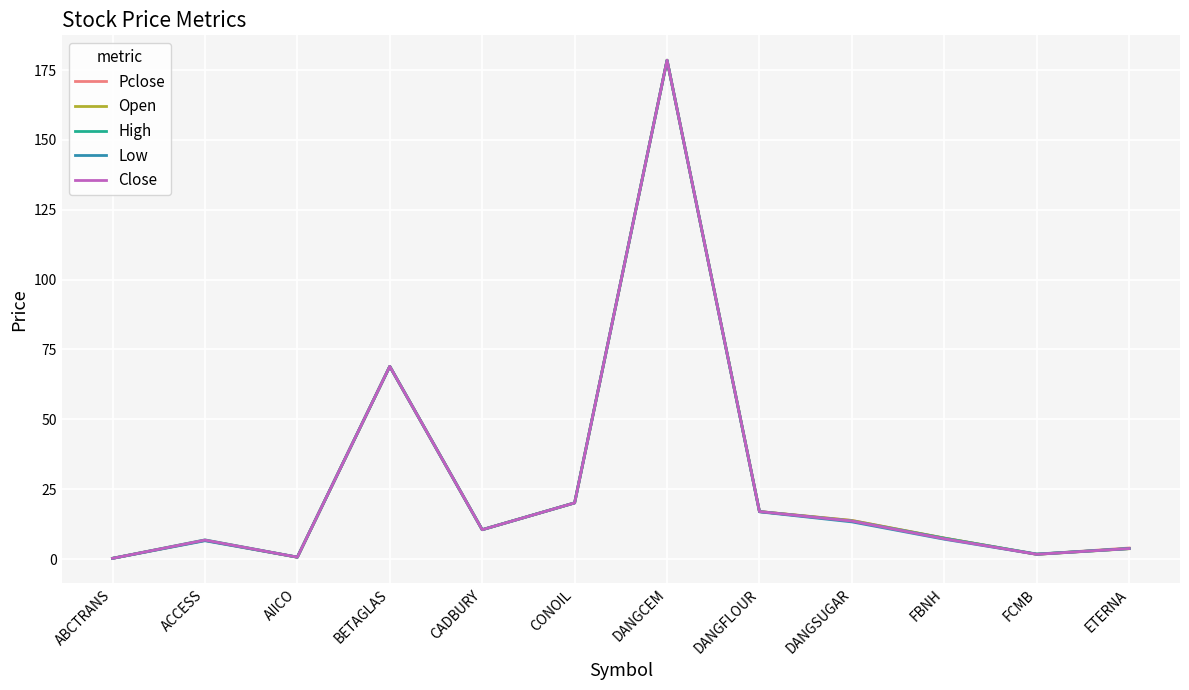

What is the spread (max minus min) of values at FBNH?

0.4